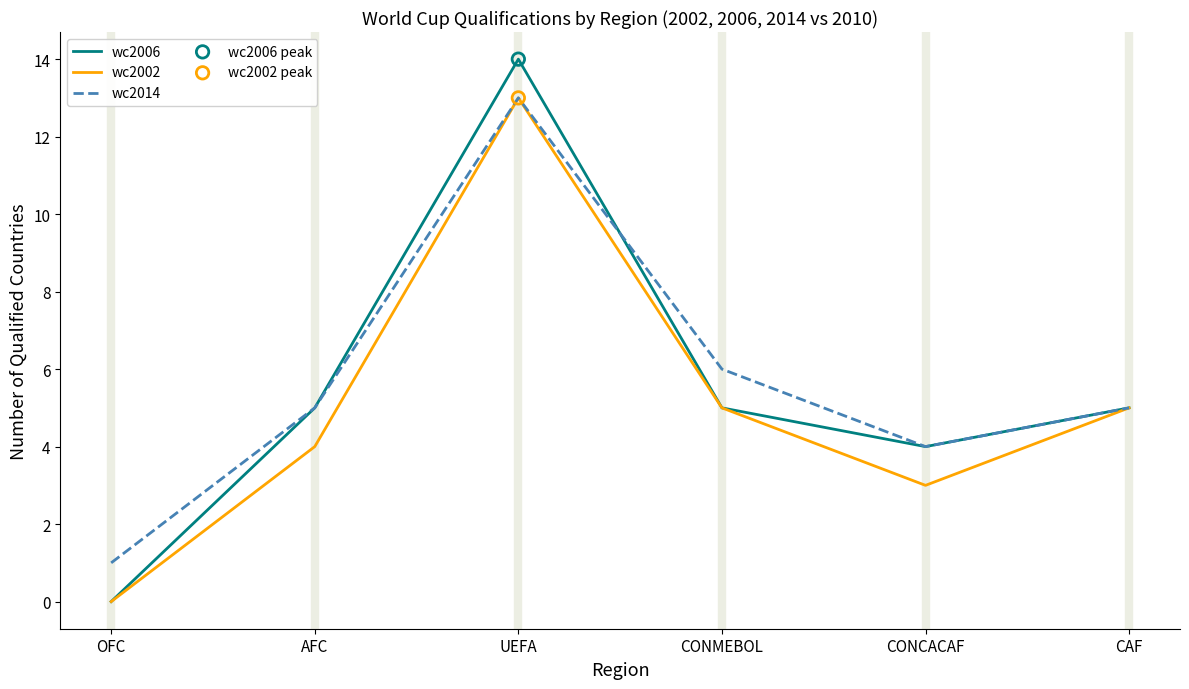

Is the value of wc2002 at UEFA greater than the value of wc2006 at AFC?

Yes